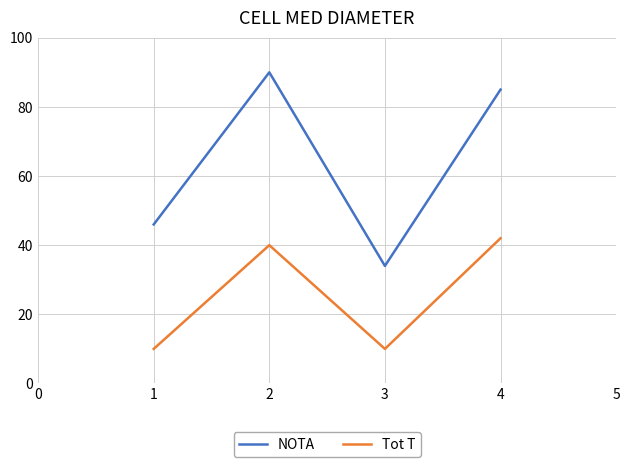

Does the chart display data point markers on the line(s)?

No